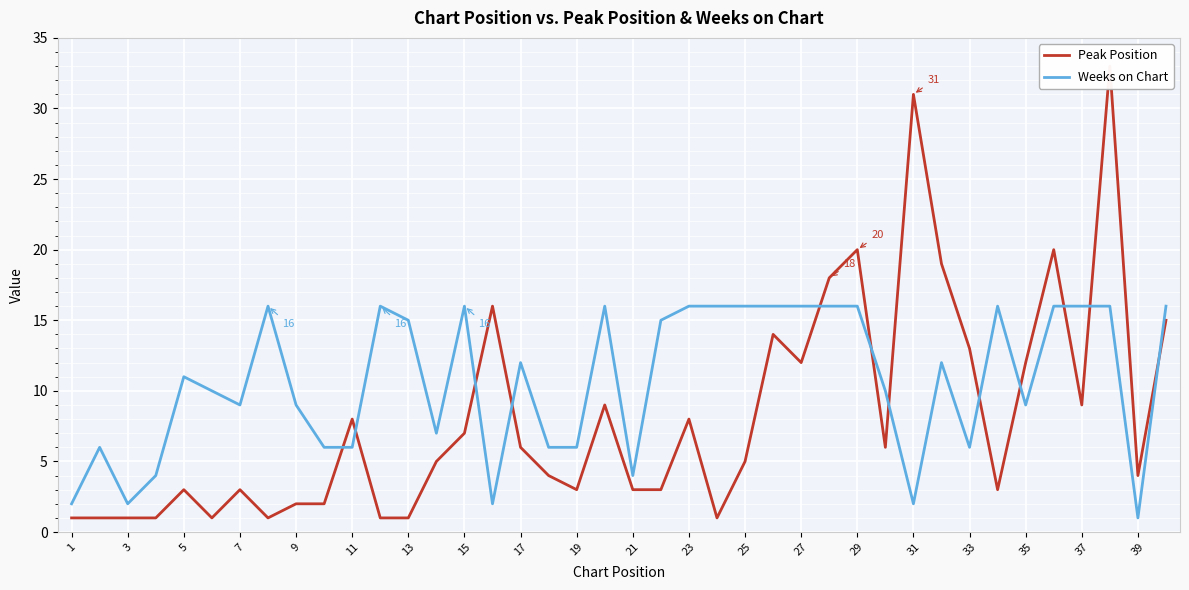

True or false: Weeks on Chart has more than 1 interior local peaks.

True